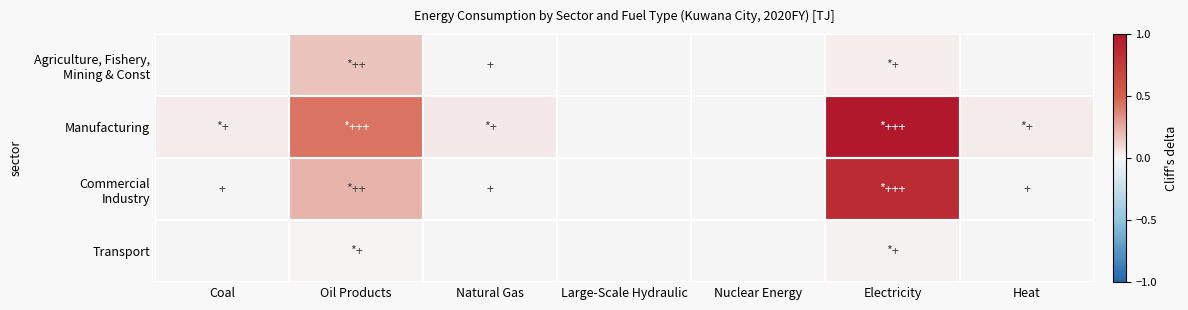

List the series in order of their peak value, highest first.

Manufacturing, Commercial Industry, Agriculture, Fishery, Mining & Const, Transport